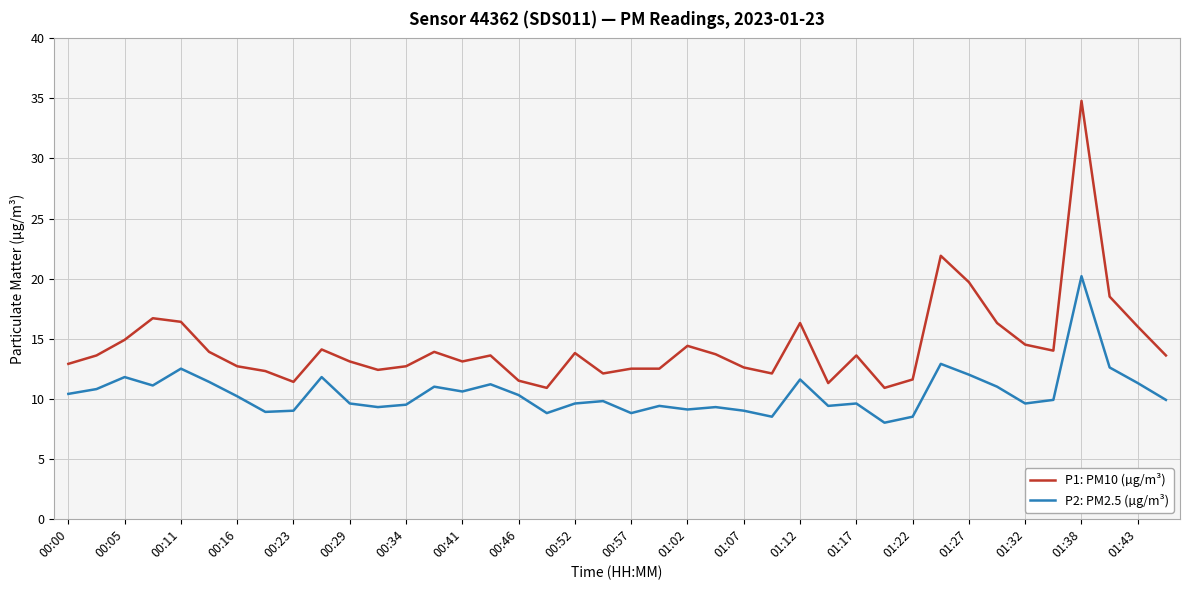

True or false: P2: PM2.5 (µg/m³) has more than 2 points higher than both neighbors.

True